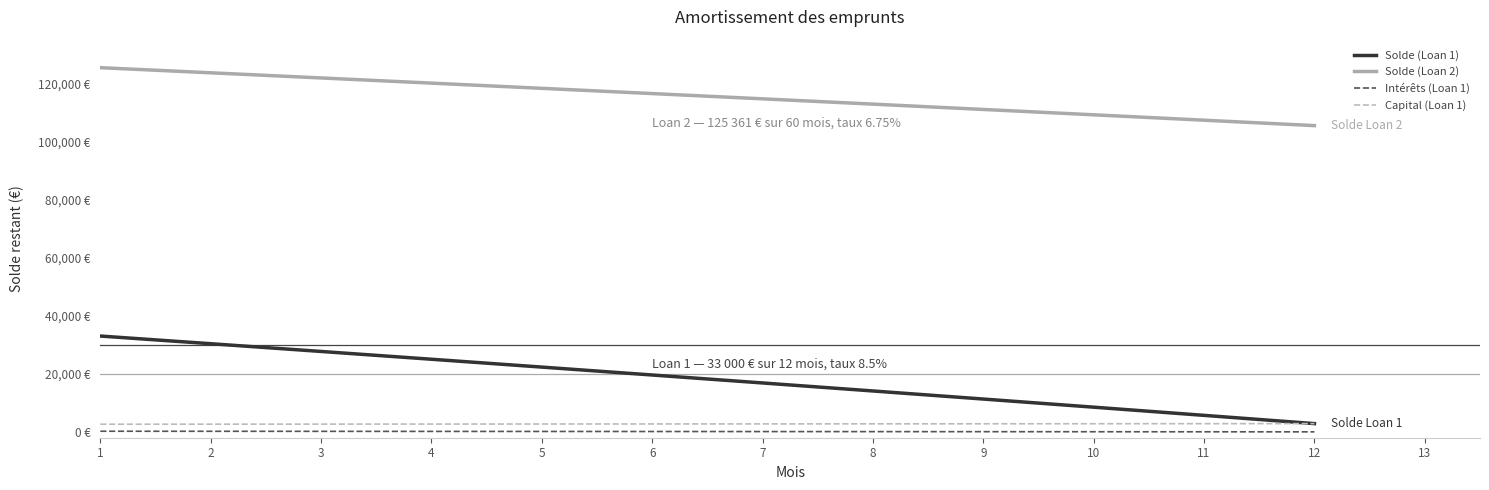

Does the chart display data point markers on the line(s)?

No